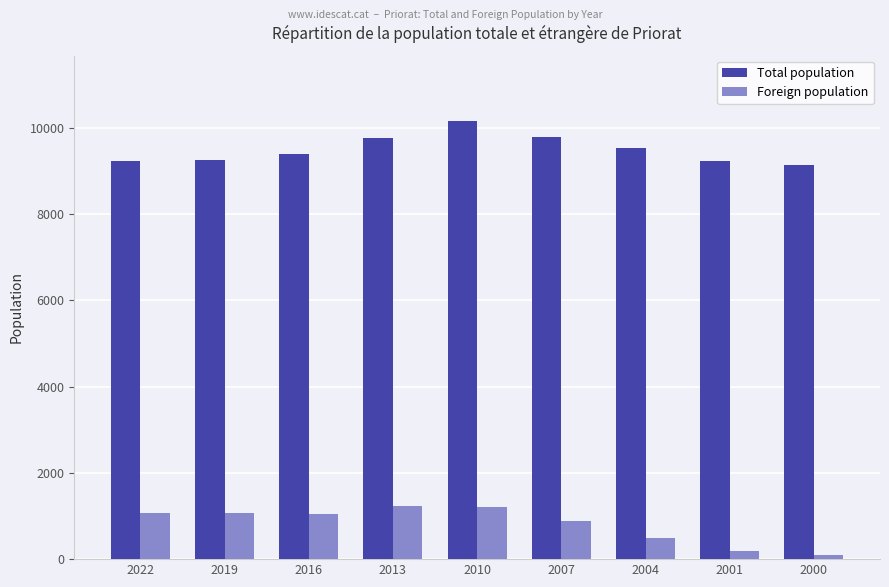

Which series has the largest range (max minus min)?

Foreign population